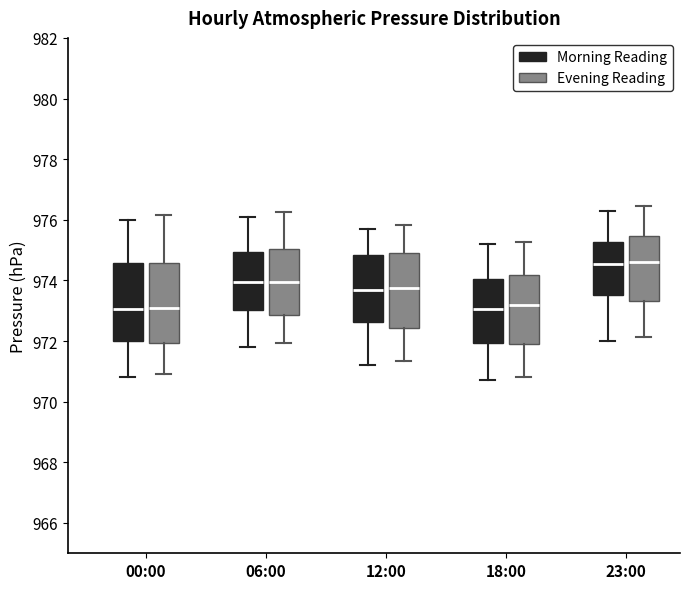

Reading left to right, transcribe this box plot: for each box, give where its median line is, the range the box spans, and where its two whiskers end, as read against the y-axis. The values are not printed on the chart, so give them approximately, as read against the axis.

00:00 (Morning Reading): median 973.0, box 972.0 to 974.6, whiskers 970.8 to 976.0
00:00 (Evening Reading): median 973.0, box 972.0 to 974.6, whiskers 971.0 to 976.2
06:00 (Morning Reading): median 974.0, box 973.0 to 975.0, whiskers 971.8 to 976.2
06:00 (Evening Reading): median 974.0, box 972.8 to 975.0, whiskers 972.0 to 976.2
12:00 (Morning Reading): median 973.8, box 972.6 to 974.8, whiskers 971.2 to 975.8
12:00 (Evening Reading): median 973.8, box 972.4 to 974.8, whiskers 971.4 to 975.8
18:00 (Morning Reading): median 973.0, box 972.0 to 974.0, whiskers 970.8 to 975.2
18:00 (Evening Reading): median 973.2, box 972.0 to 974.2, whiskers 970.8 to 975.2
23:00 (Morning Reading): median 974.6, box 973.6 to 975.2, whiskers 972.0 to 976.4
23:00 (Evening Reading): median 974.6, box 973.4 to 975.4, whiskers 972.2 to 976.4